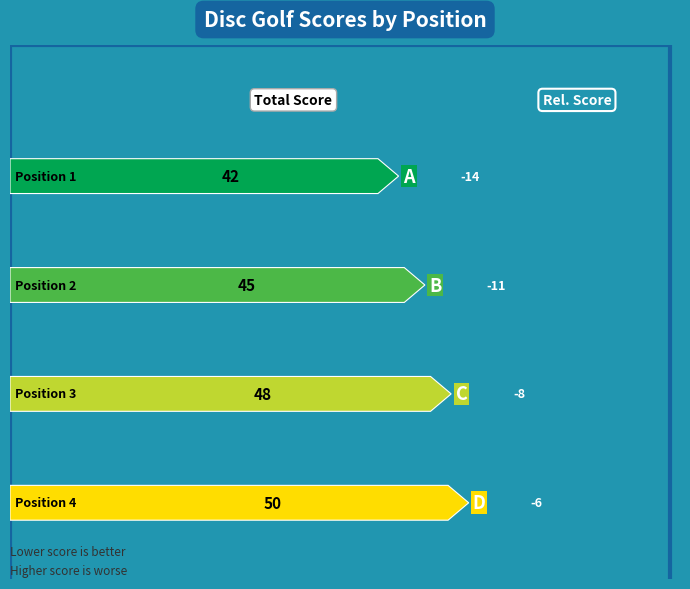

Reading right to left, transcribe all the data shown in this chart.

event_relative_score: -6	-8	-11	-14
event_total_score: 50	48	45	42
round_relative_score: -6	-8	-11	-14
round_total_score: 50	48	45	42